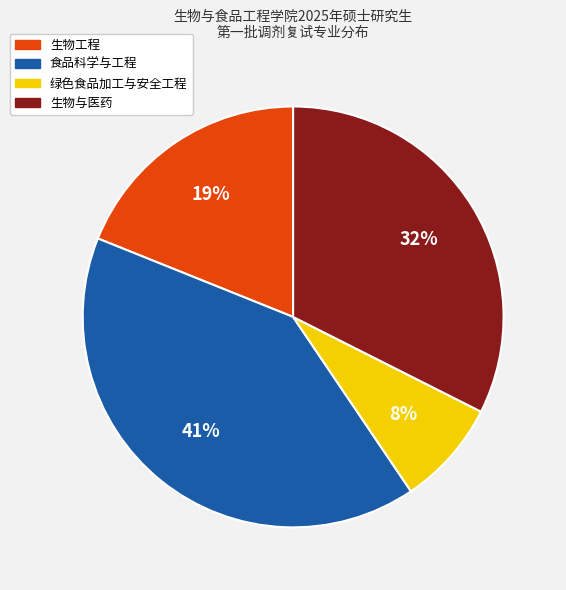

Which has a higher value, 食品科学与工程 or 生物工程?

食品科学与工程